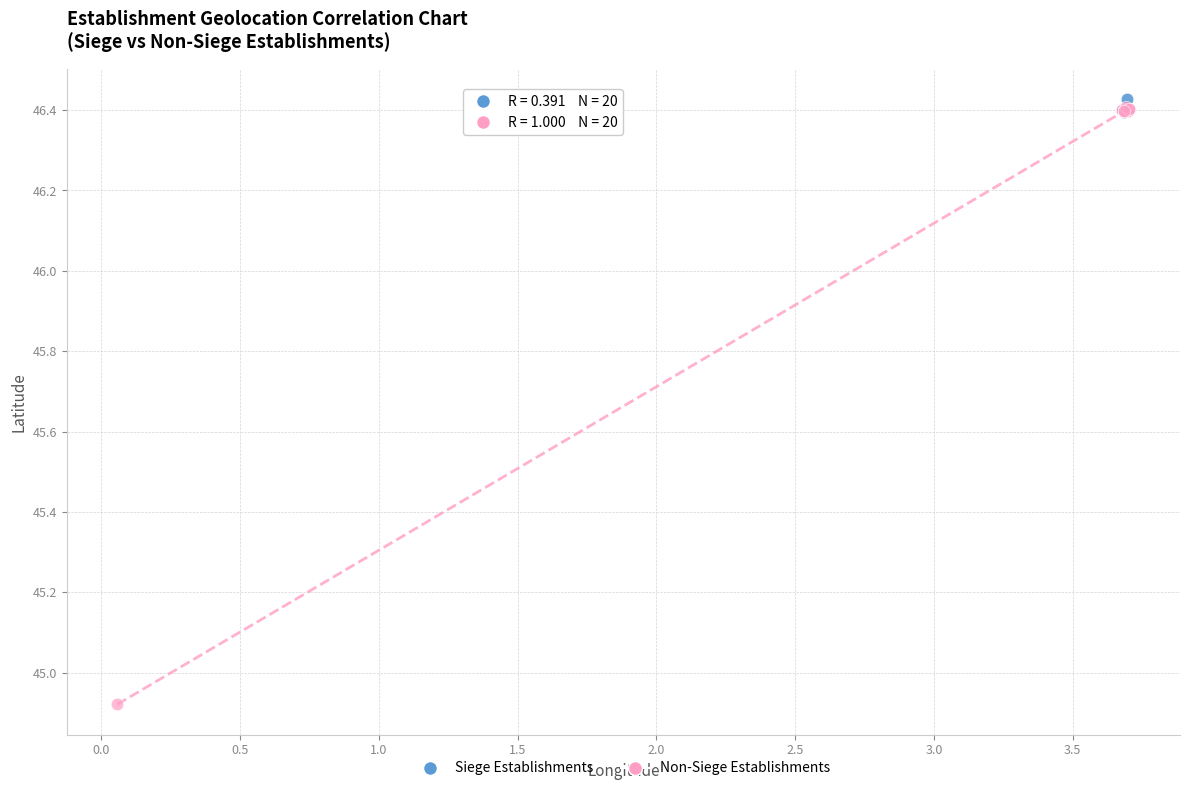

Which series reaches the minimum Y coordinate?

Non-Siege Establishments